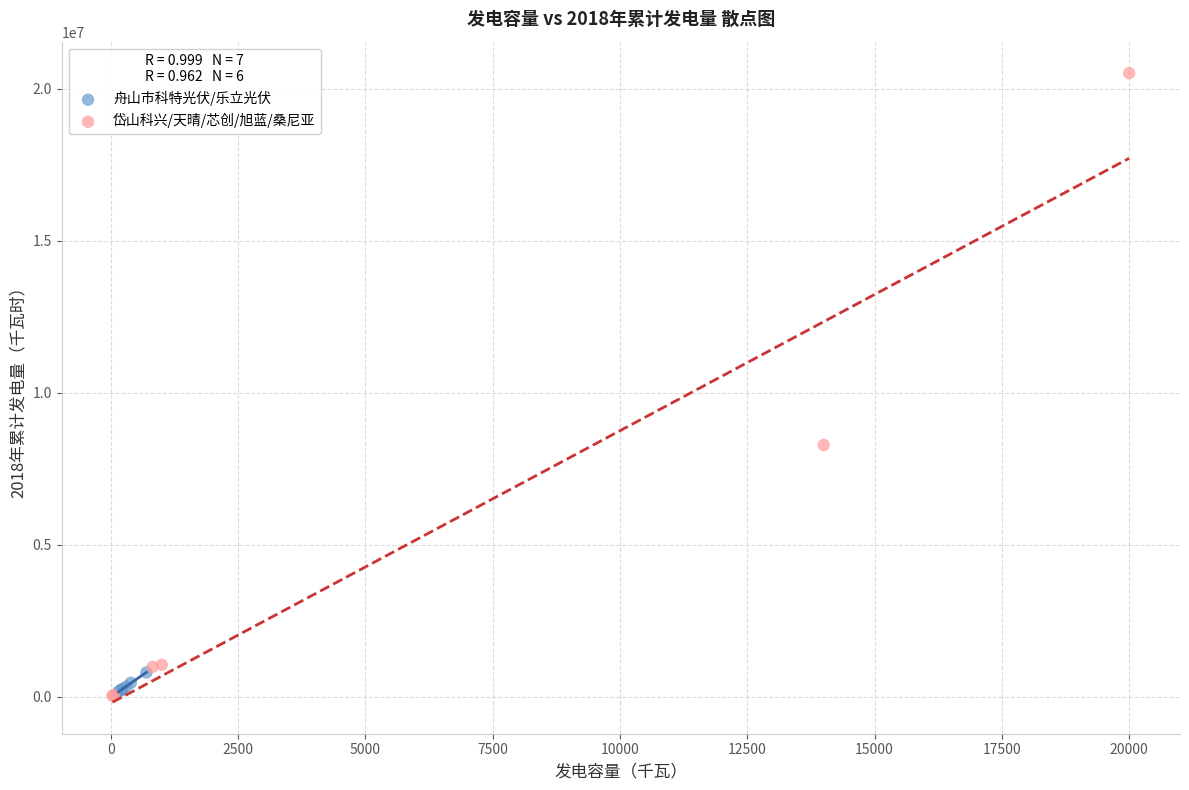

Which series contains the highest Y value?

岱山科兴/天晴/芯创/旭蓝/桑尼亚